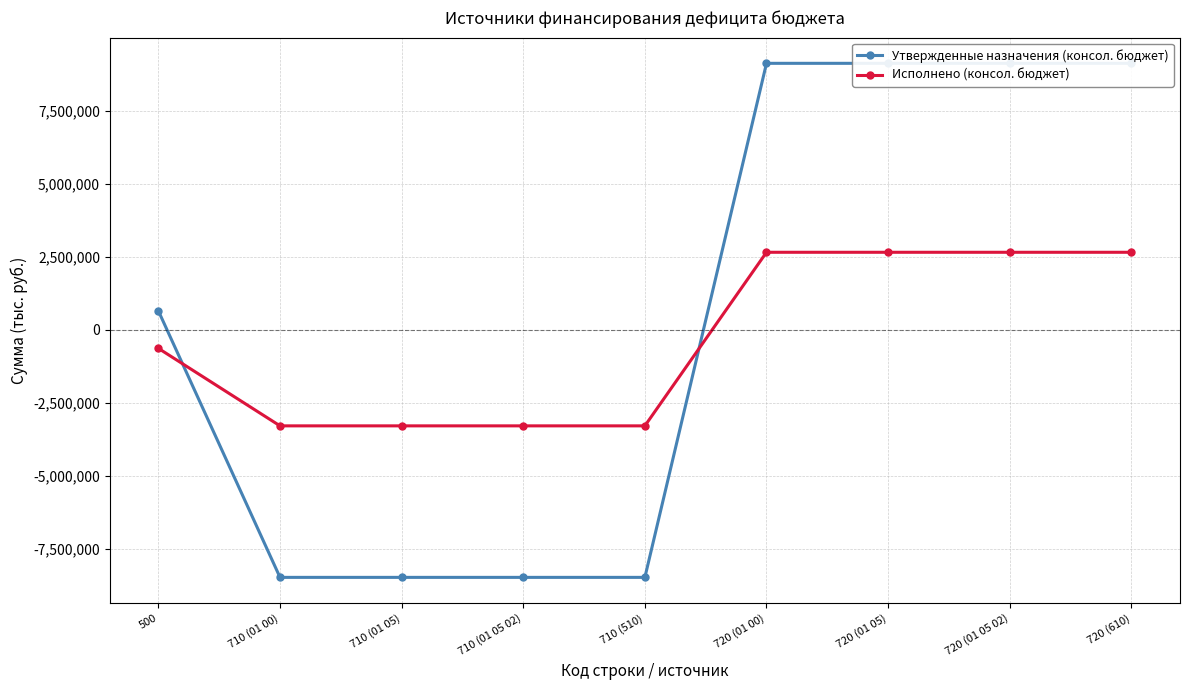

What is the difference between the maximum and minimum values in the Исполнено (консол. бюджет) series?

5938809.7